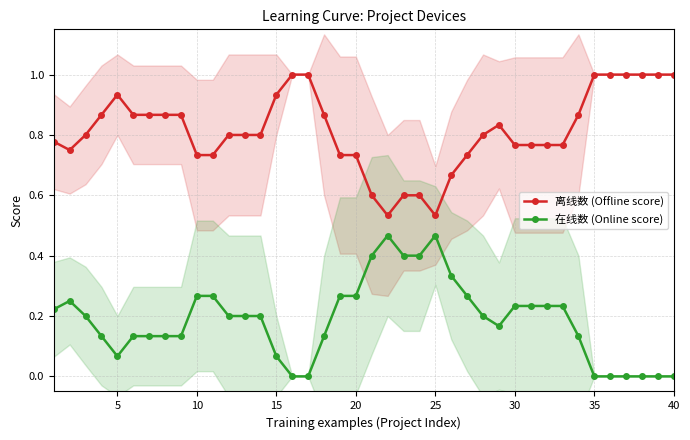

Where is the first local maximum for 离线数 (Offline score)?

5